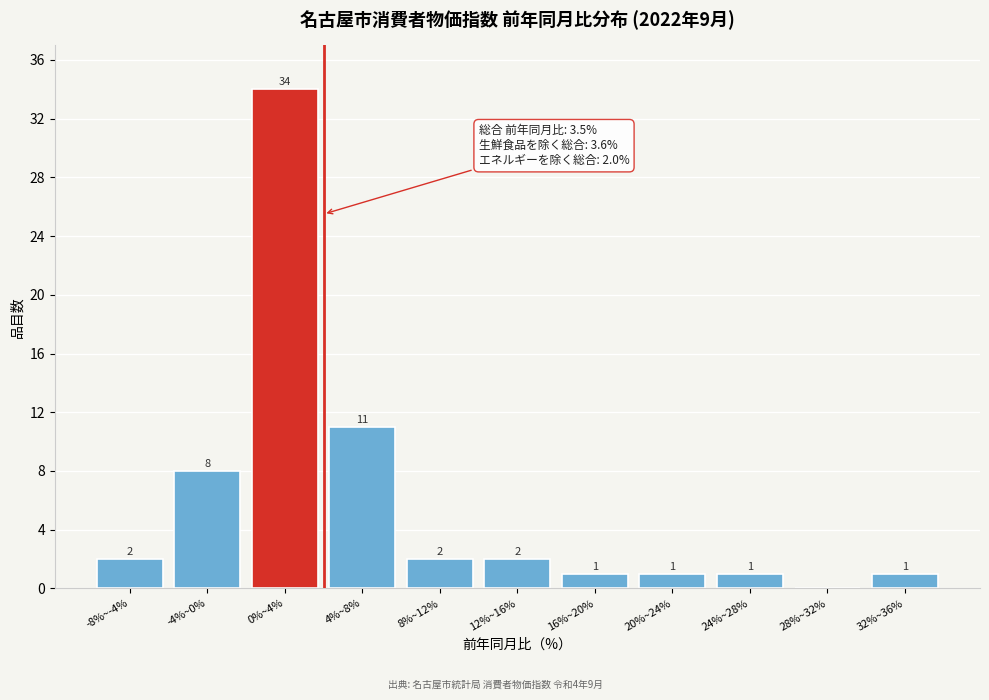

Reading left to right, extract all data points from this chart.

-8%~-4%=2	-4%~0%=8	0%~4%=34	4%~8%=11	8%~12%=2	12%~16%=2	16%~20%=1	20%~24%=1	24%~28%=1	28%~32%=0	32%~36%=1